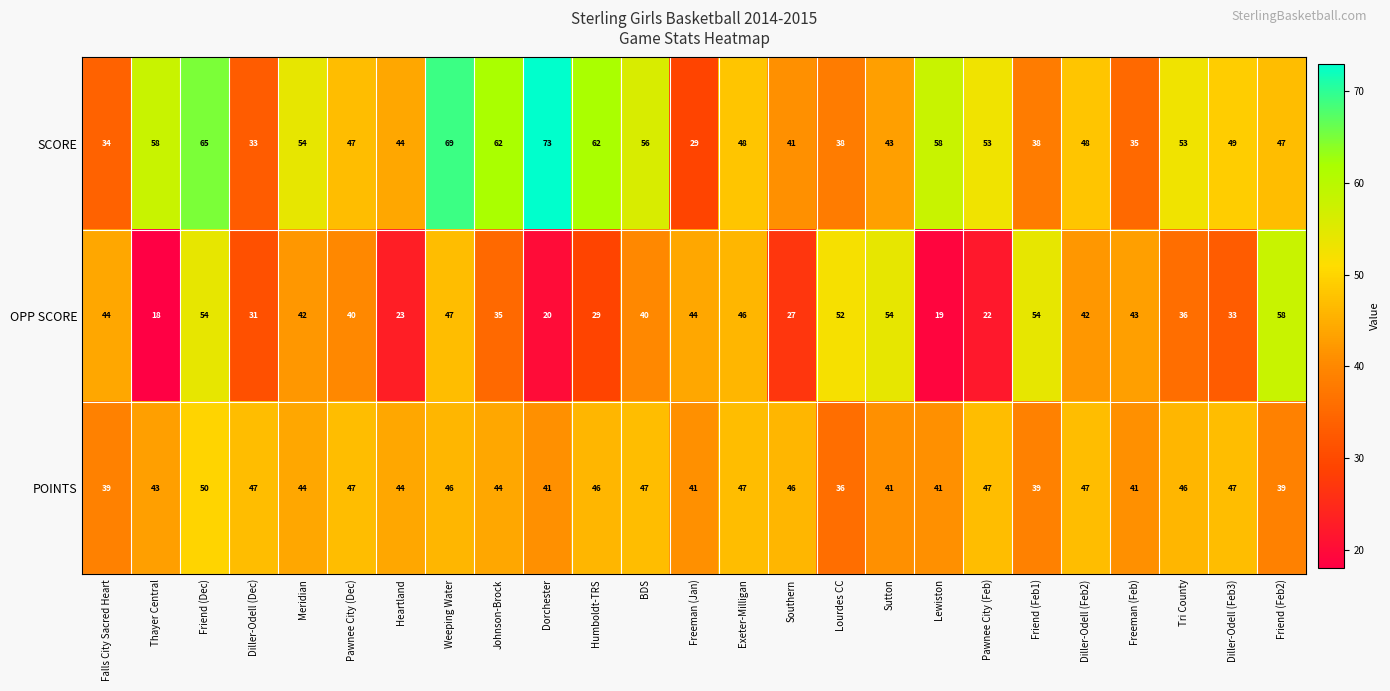

What is the total value across all series at Freeman (Feb)?

119